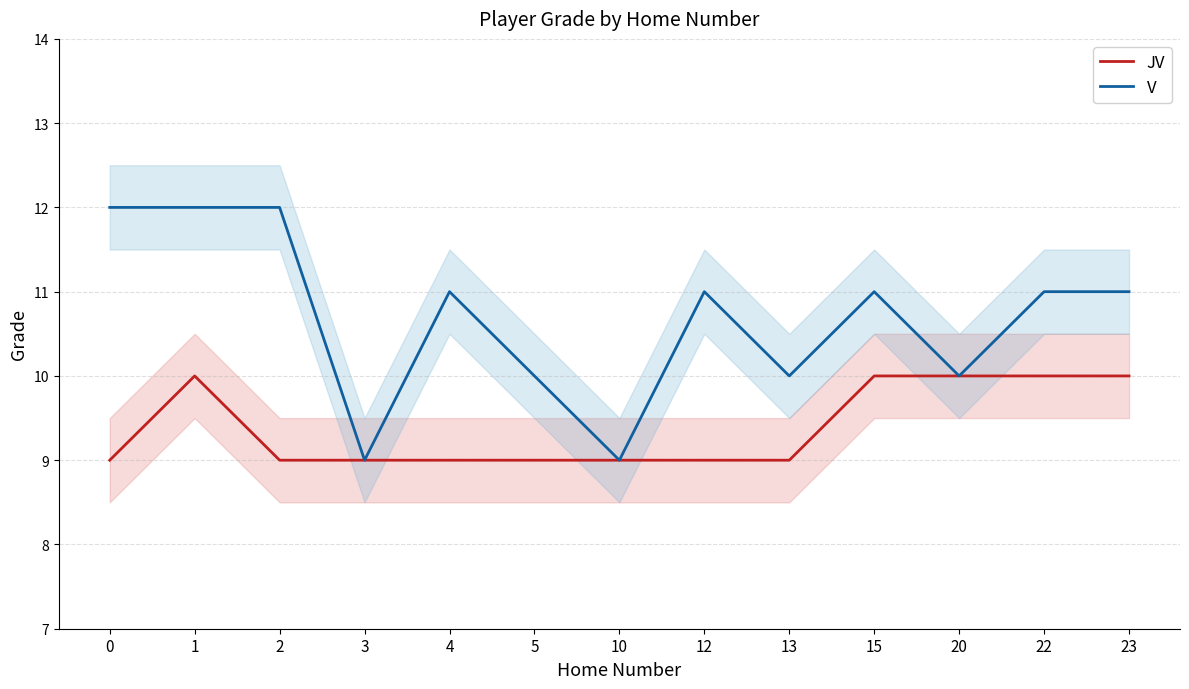

Which series has the largest total across all categories?

V